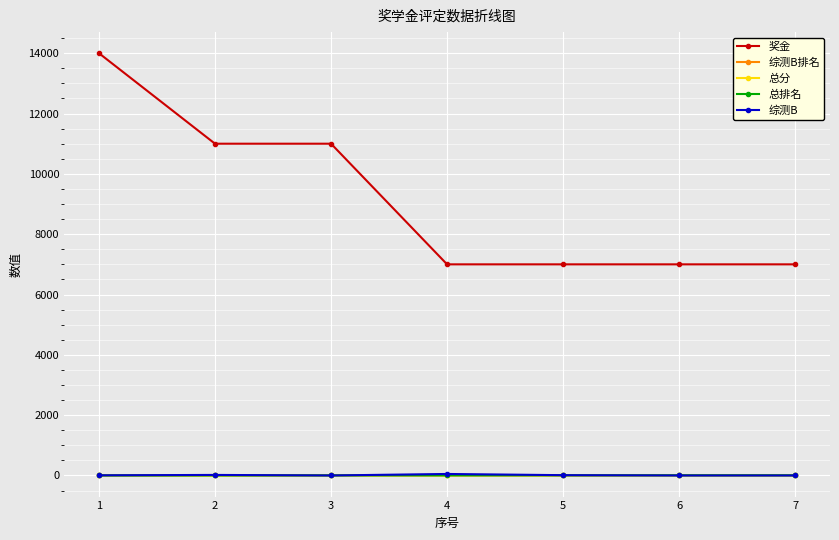

What is the maximum value shown in the chart?

14000.0